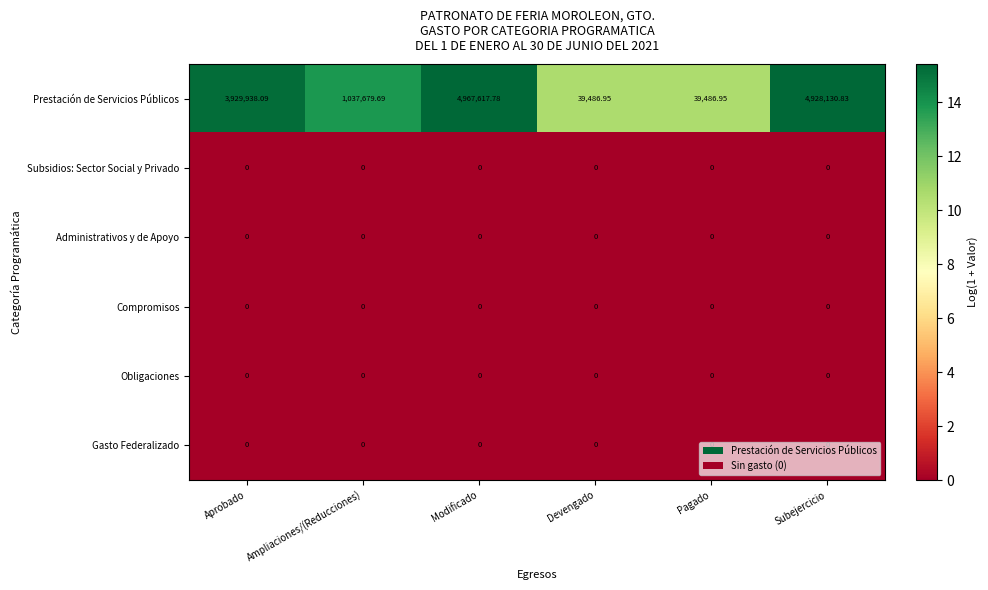

How many distinct data groups are displayed?

6